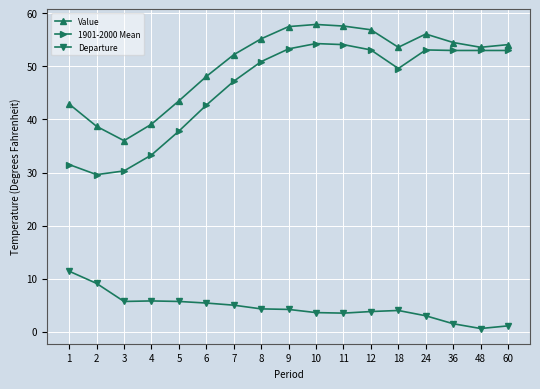

What is the difference between the highest and lowest values at 2?

29.6